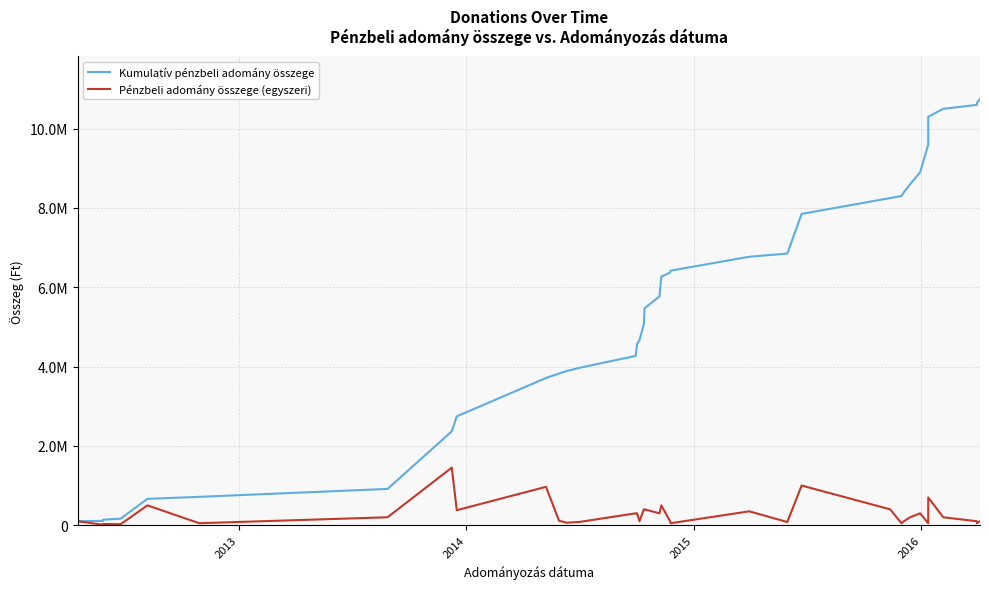

What are all the series names shown in the legend?

Kumulatív pénzbeli adomány összege, Pénzbeli adomány összege (egyszeri)